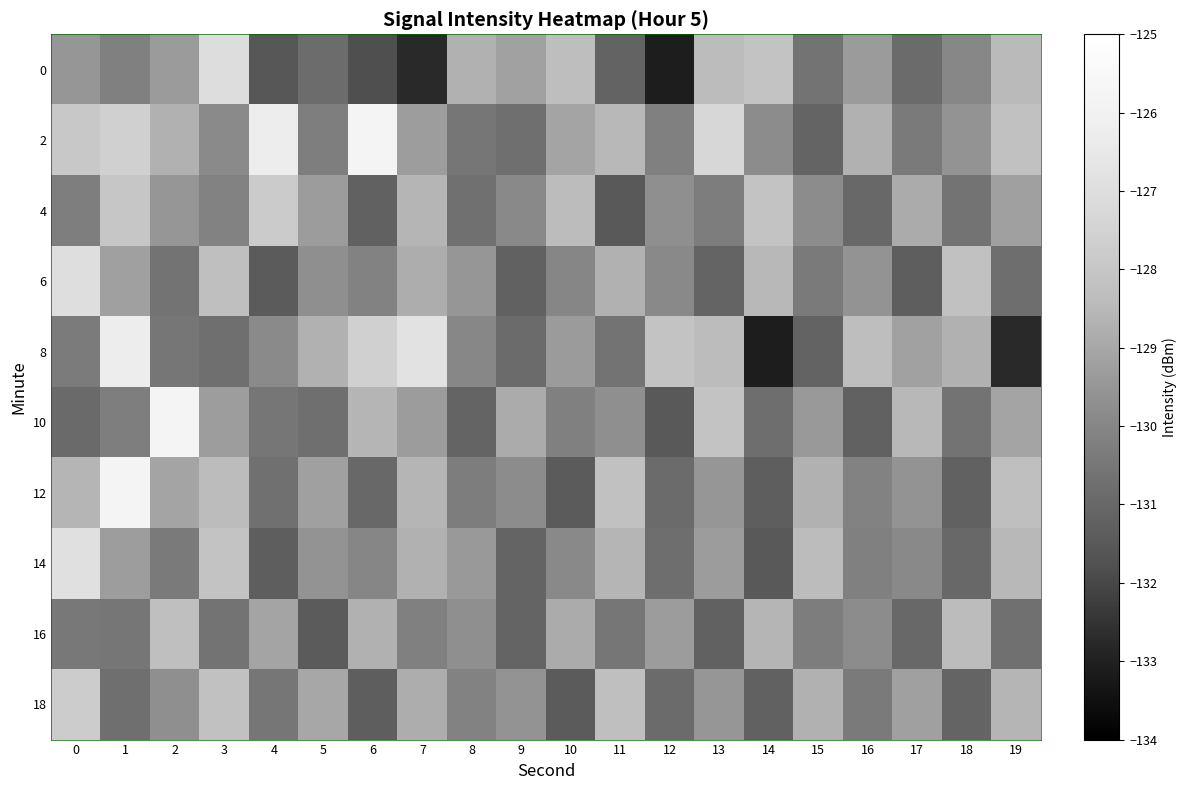

How many series are shown in this chart?

10